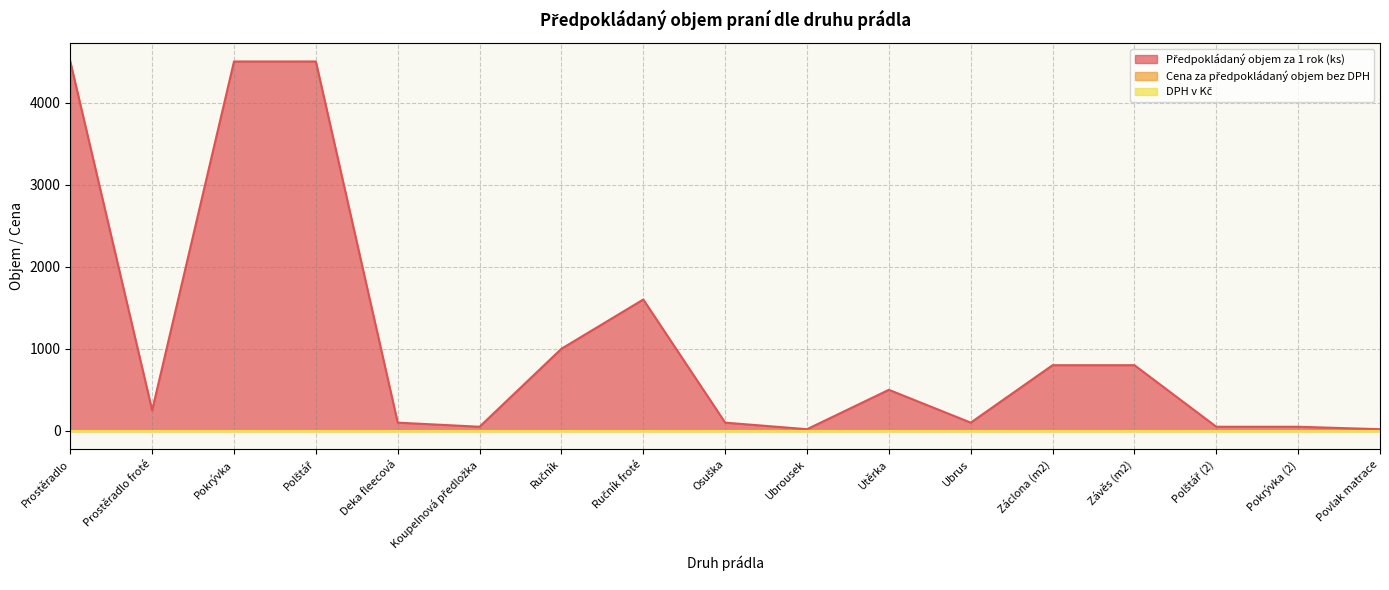

Which category has the highest value in the Předpokládaný objem za 1 rok (ks) series?

Prostěradlo